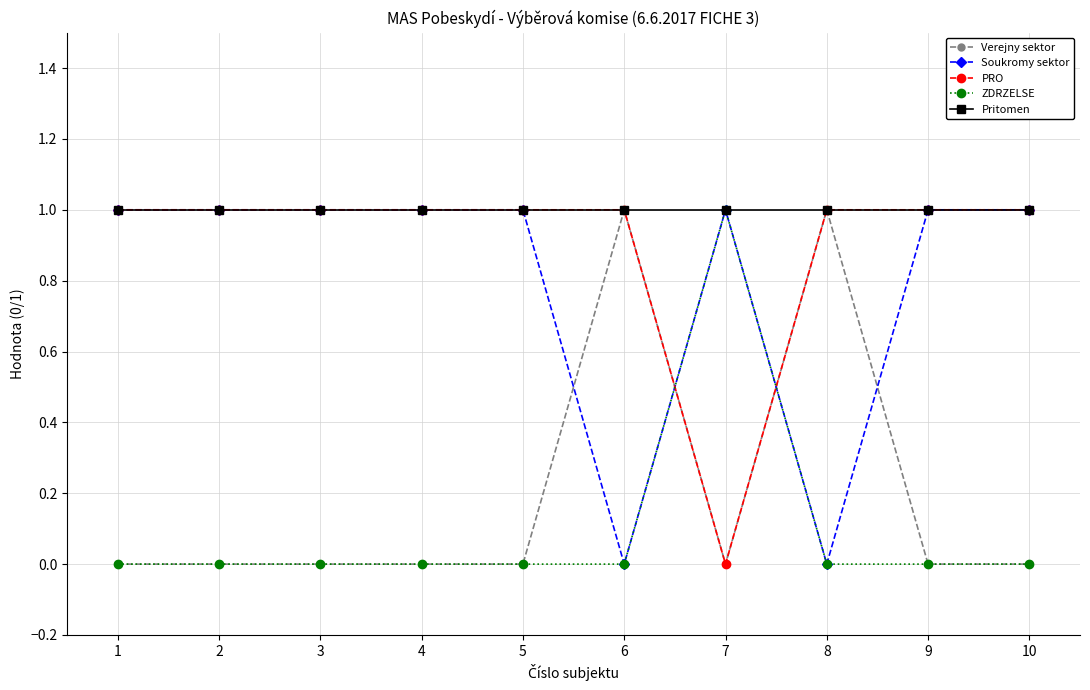

Count the number of data series in this chart.

5